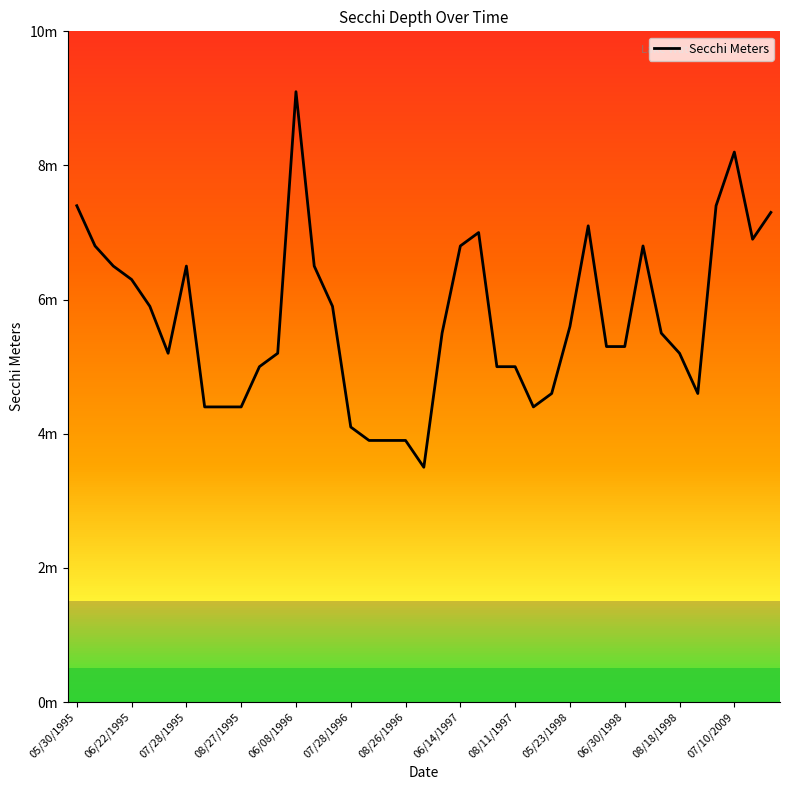

Reading left to right, what are all the values shown in this chart?

7.4	6.8	6.5	6.3	5.9	5.2	6.5	4.4	4.4	4.4	5.0	5.2	9.1	6.5	5.9	4.1	3.9	3.9	3.9	3.5	5.5	6.8	7.0	5.0	5.0	4.4	4.6	5.6	7.1	5.3	5.3	6.8	5.5	5.2	4.6	7.4	8.2	6.9	7.3